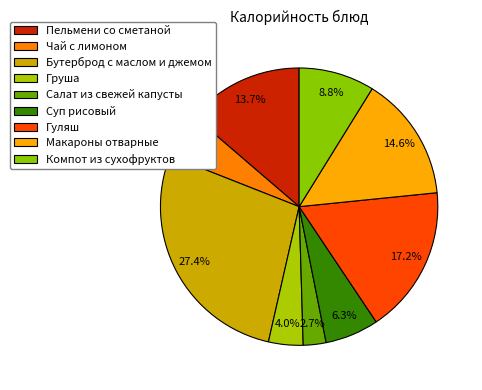

Does Компот из сухофруктов represent more than half of the total?

No